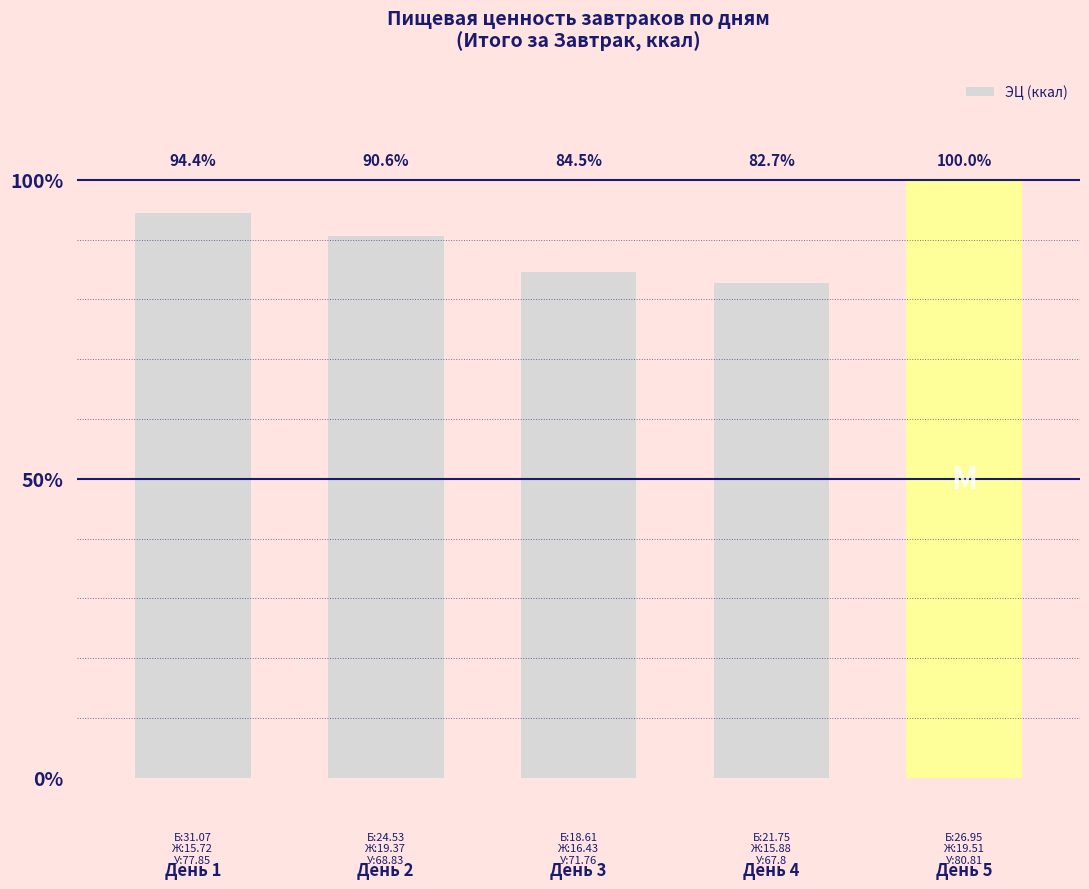

What is the change in value from День 1 to День 3?

-60.4